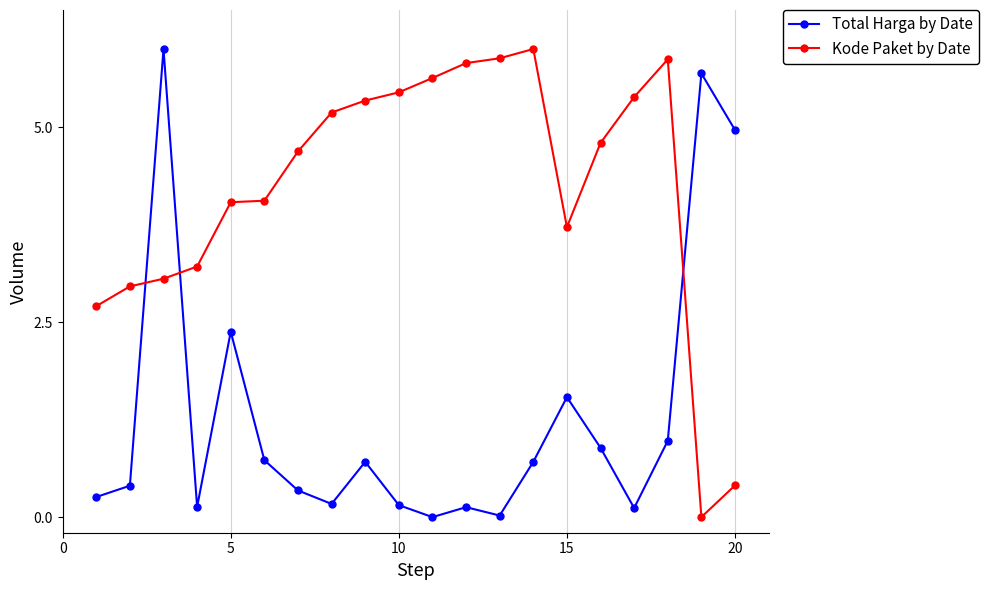

What is the greatest value displayed?

6.0